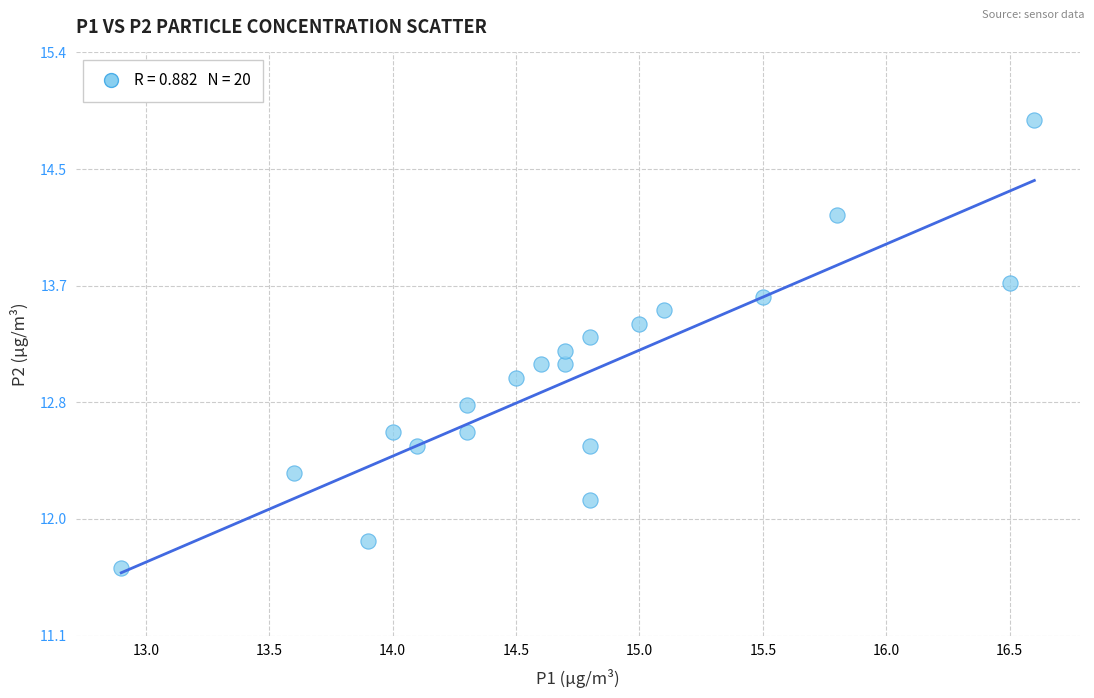

What is the range of X values (max minus min)?

3.7